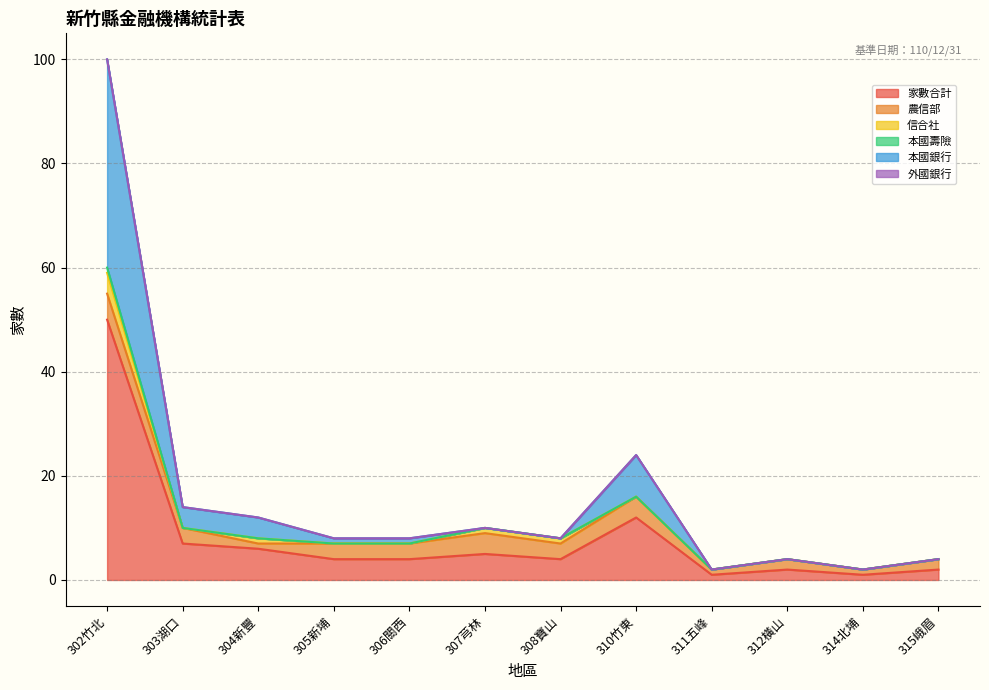

True or false: 家數合計 has more than 0 interior local peaks.

True